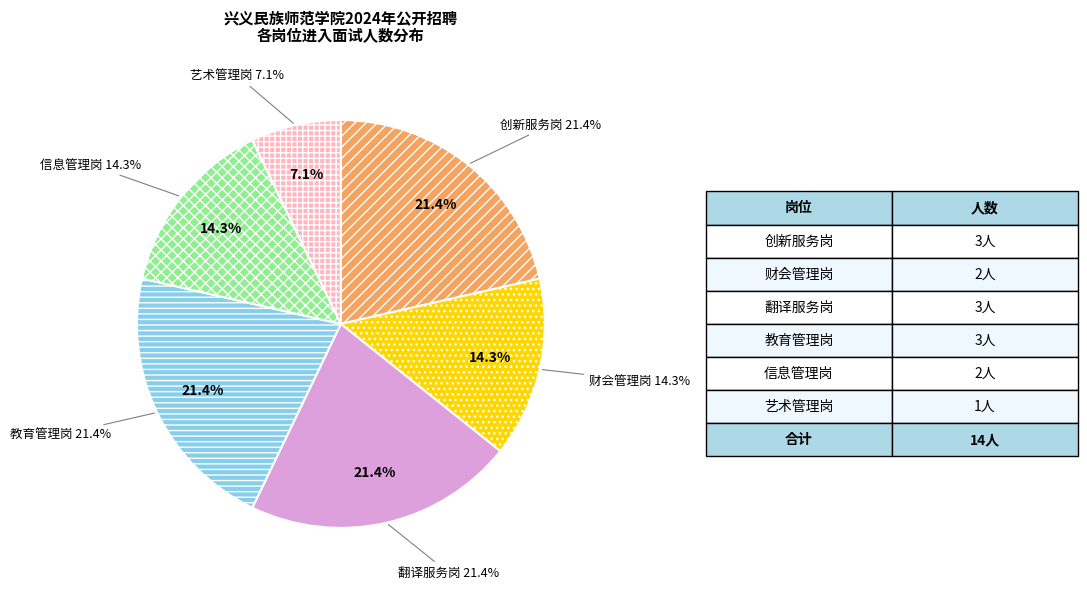

Which has a higher value, 艺术管理岗 or 教育管理岗?

教育管理岗